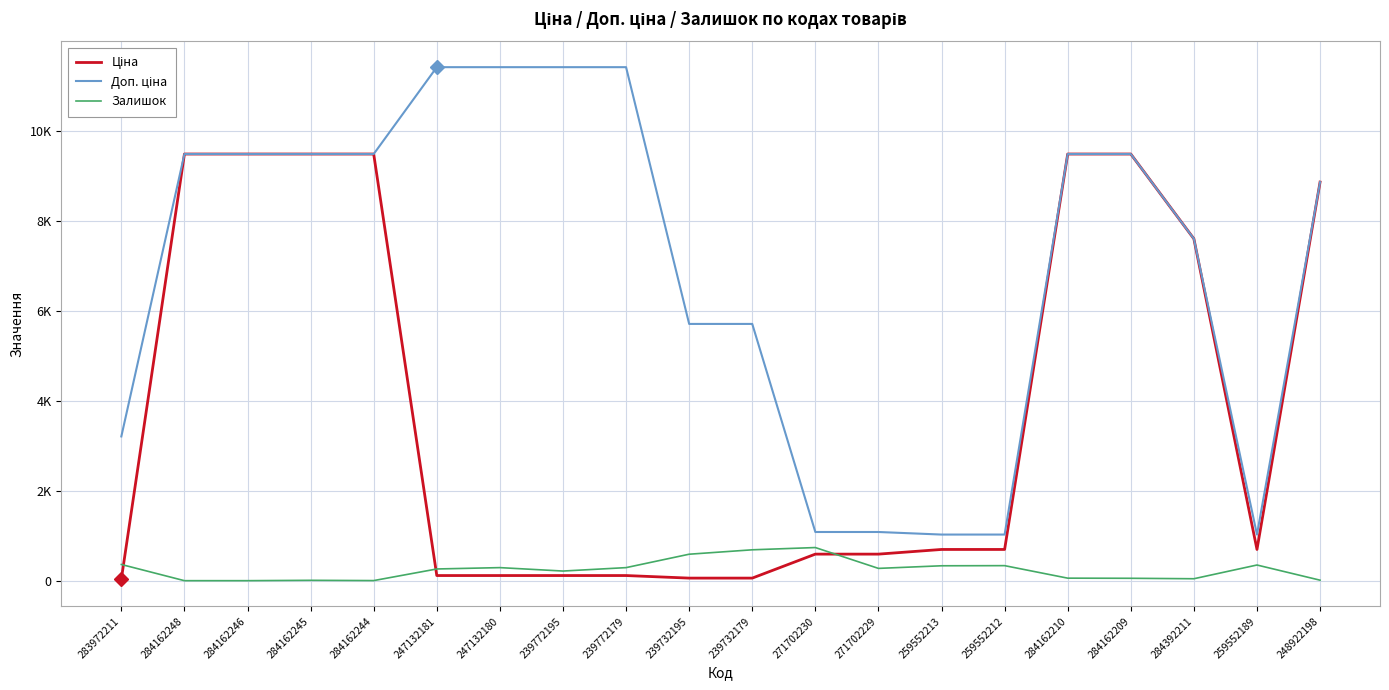

At which label does Залишок reach its minimum?

284162248